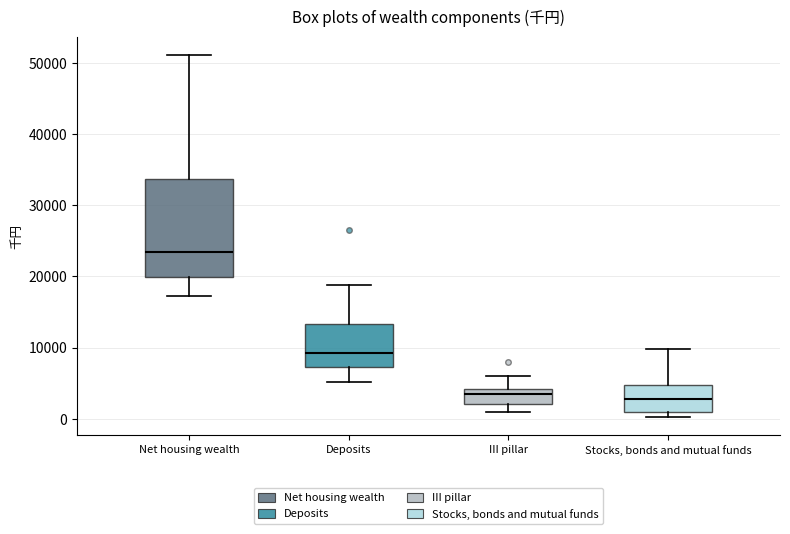

Reading left to right, read every box against the y-axis: the position of its median line, the range the box covers, and the ends of its whiskers. The values are not printed on the chart, so give them approximately, as read against the axis.

Net housing wealth: median 23000, box 20000 to 34000, whiskers 17000 to 51000
Deposits: median 9000, box 7000 to 13000, whiskers 5000 to 19000
III pillar: median 3000, box 2000 to 4000, whiskers 1000 to 6000
Stocks, bonds and mutual funds: median 3000, box 1000 to 5000, whiskers 0 to 10000